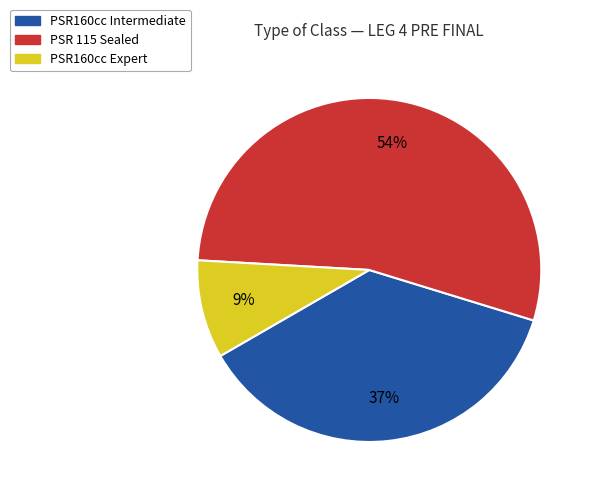

Combined, do PSR160cc Intermediate and PSR160cc Expert account for over 50%?

No